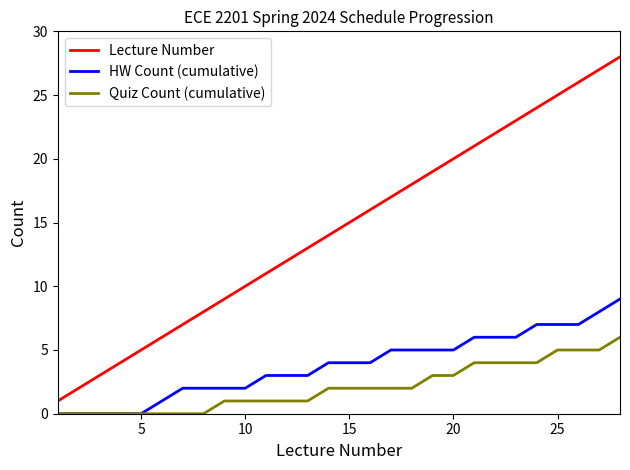

Does the chart have visible grid lines?

No